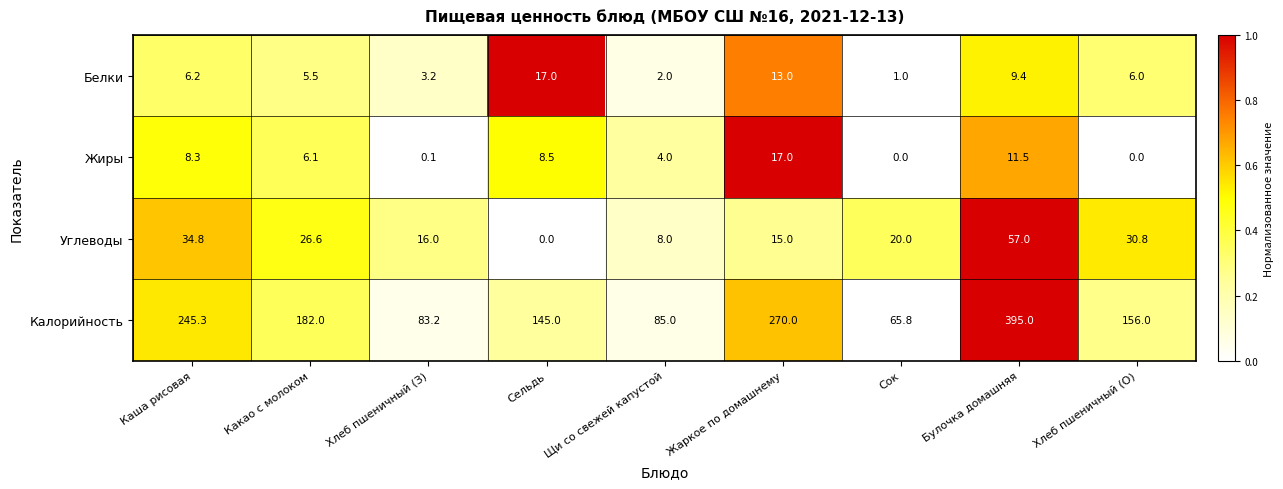

How many categories are shown in the chart?

9